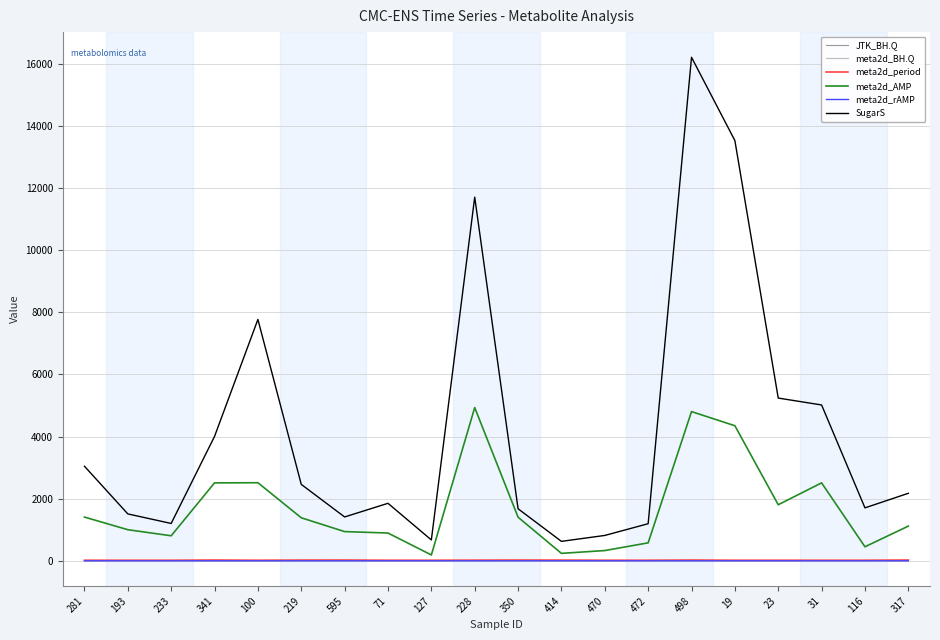

What is the total value across all series at 19?

17900.9